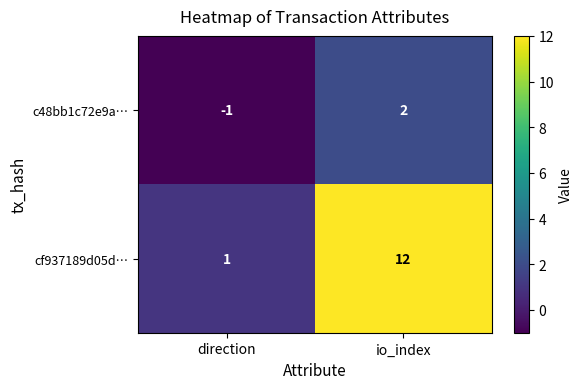

How many values in c48bb1c72e9a… are below zero?

1